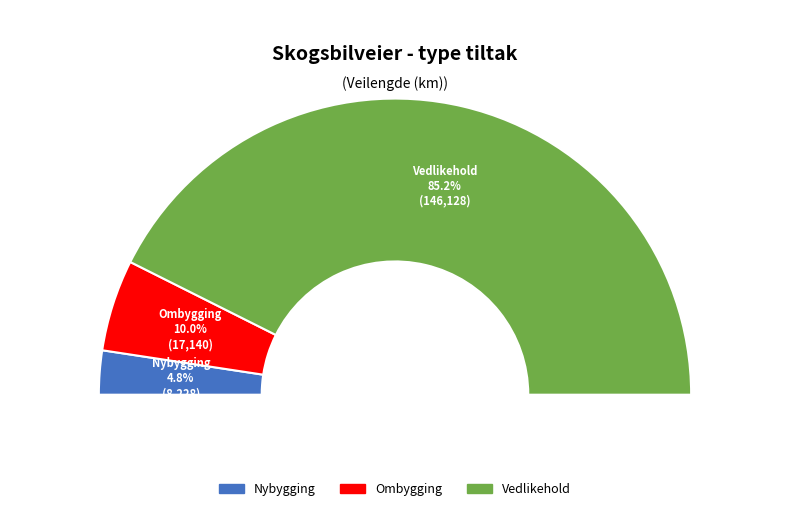

Is Nybygging the majority of the pie?

No